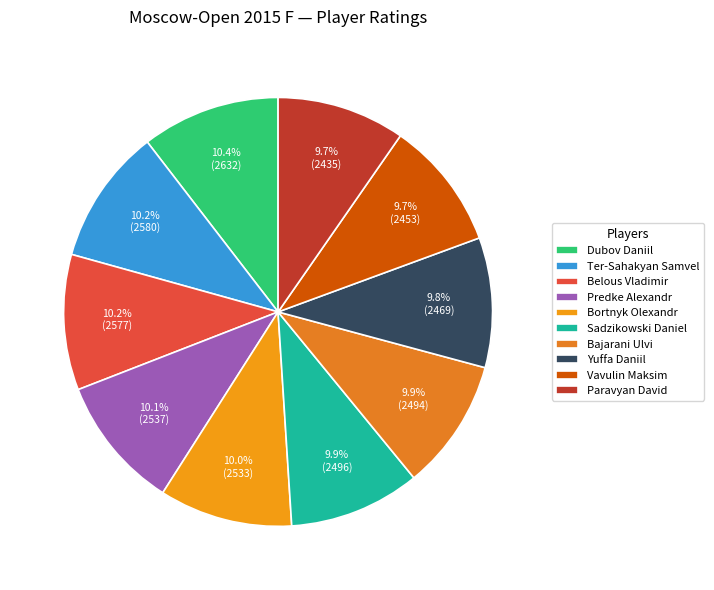

To the nearest percent, what portion does Belous Vladimir represent?

10%